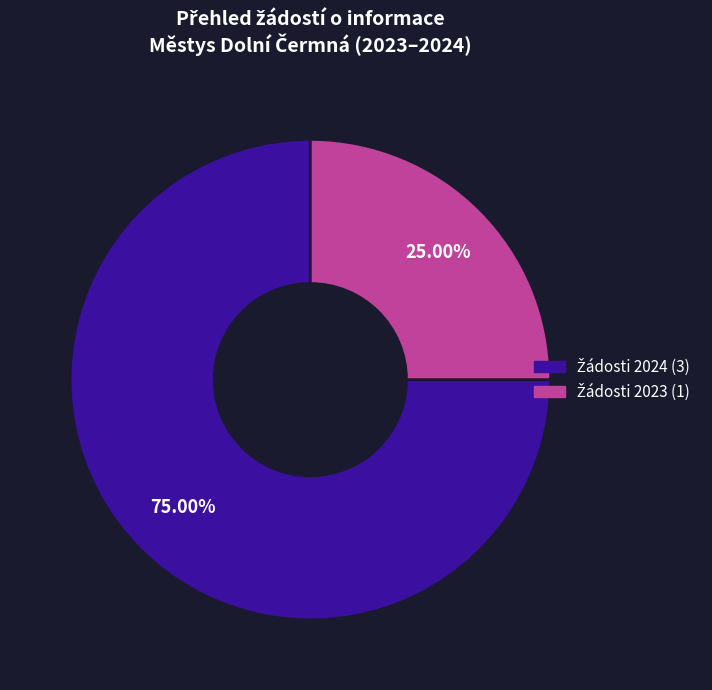

Does any single category account for the majority?

Yes